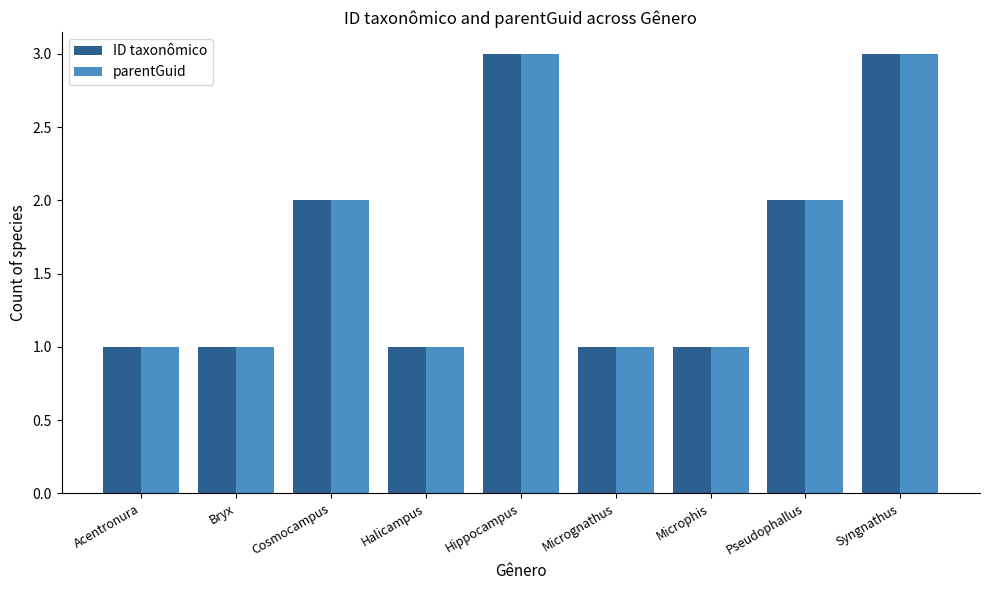

What is the sum of the ID taxonômico values at Cosmocampus and Microphis?

3